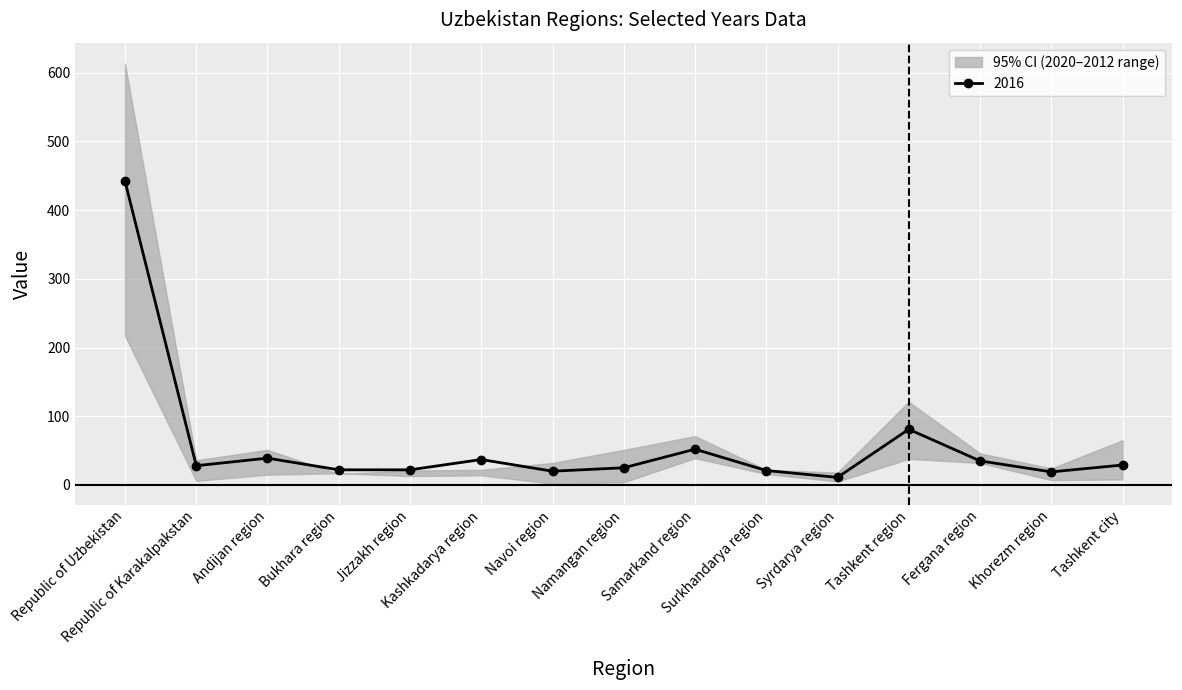

What is the maximum value for 2016?

442